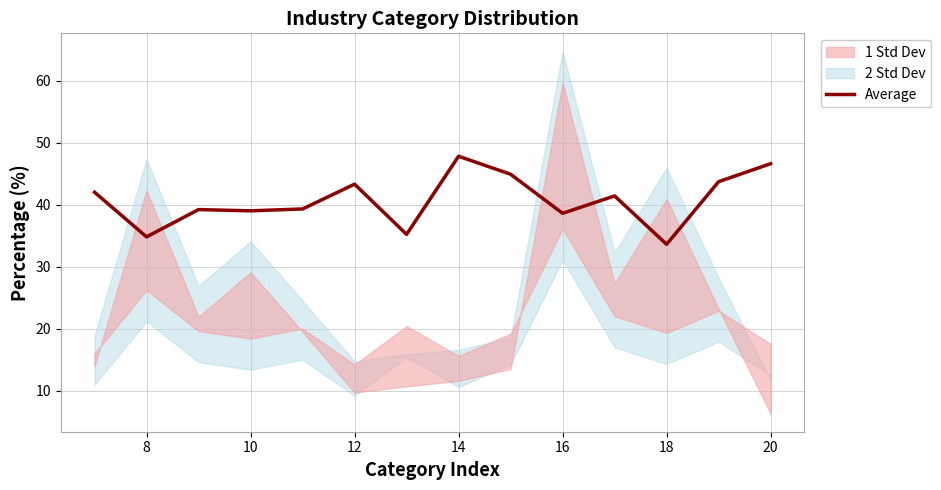

The value of Average at 12 is 43.3. True or false?

True